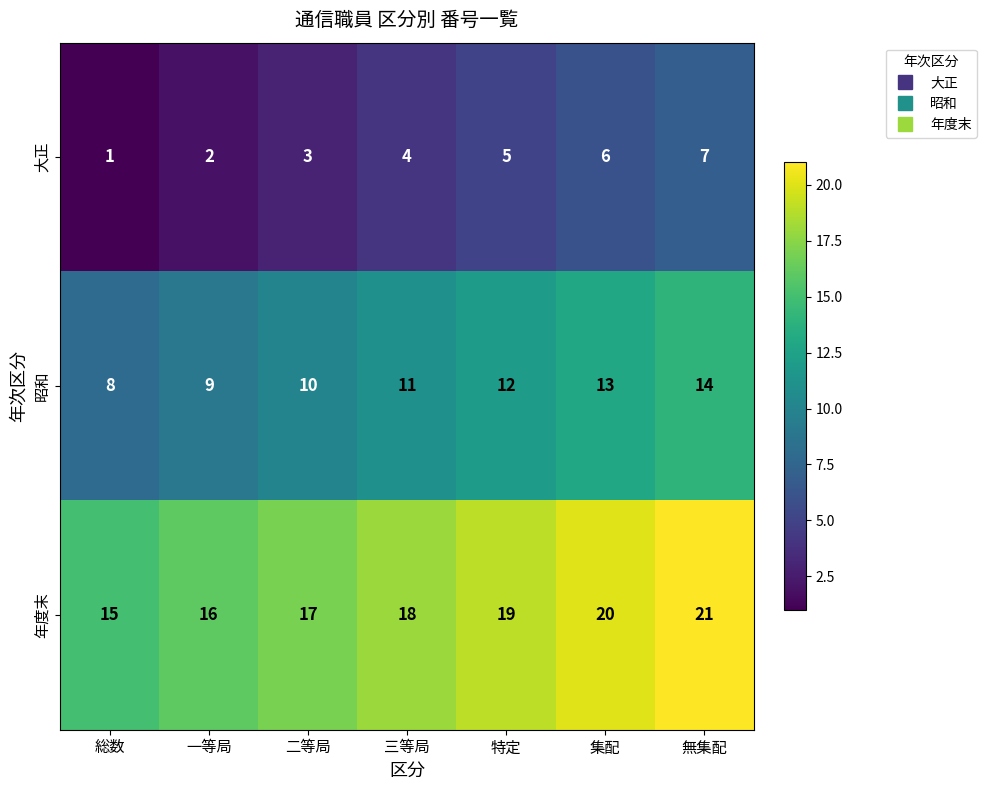

What is the total value across all series at 集配?

39